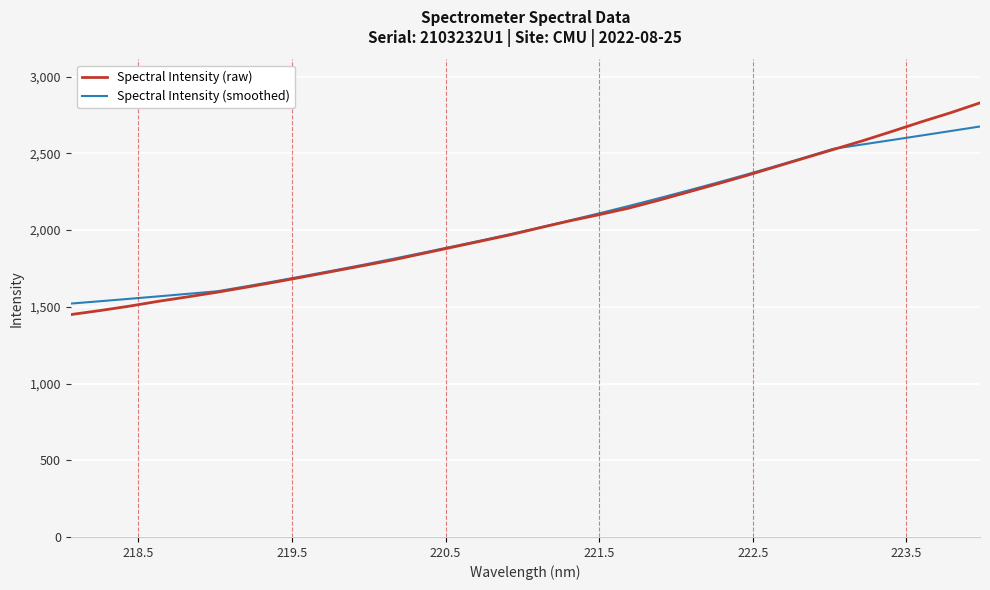

How many lines are shown in the chart?

2